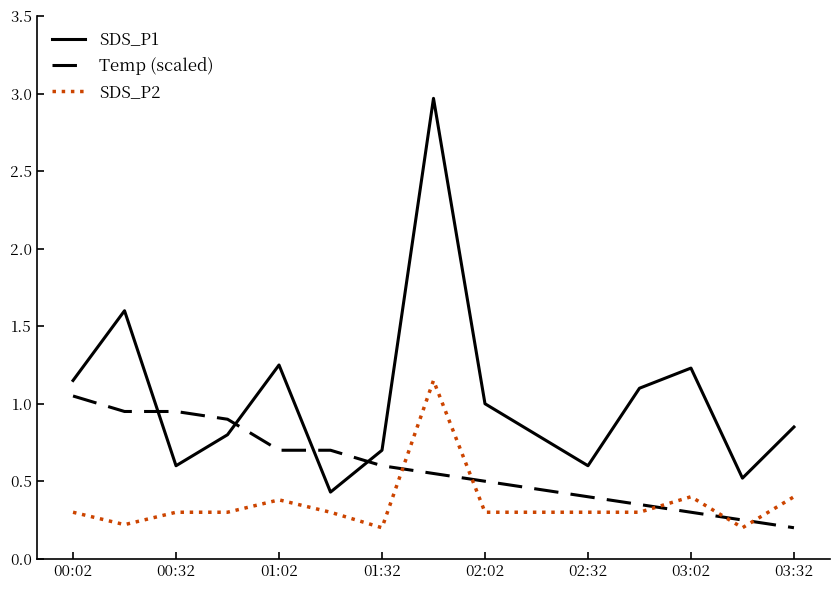

After their last crossing, which series has the higher values: Temp (scaled) or SDS_P2?

SDS_P2